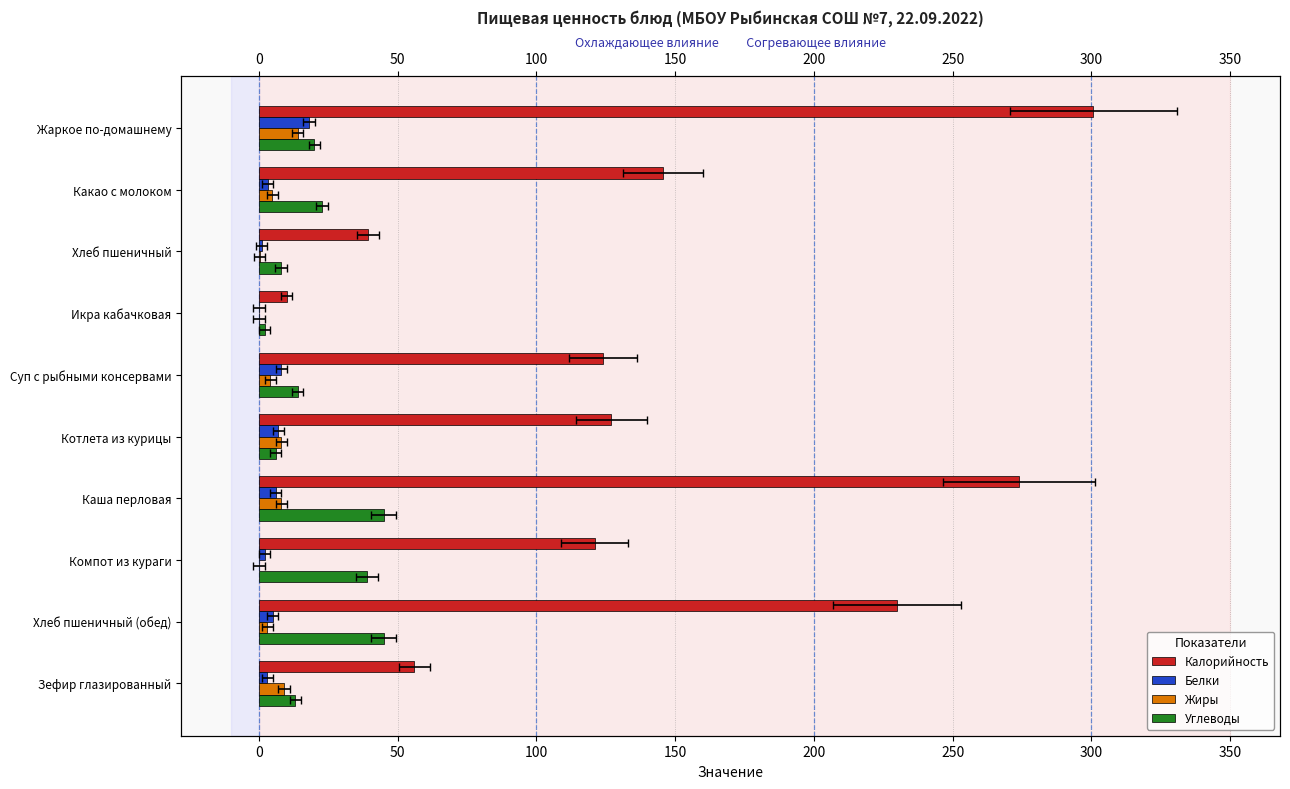

The Белки series shows 23.6 at Жаркое по-домашнему. True or false?

False